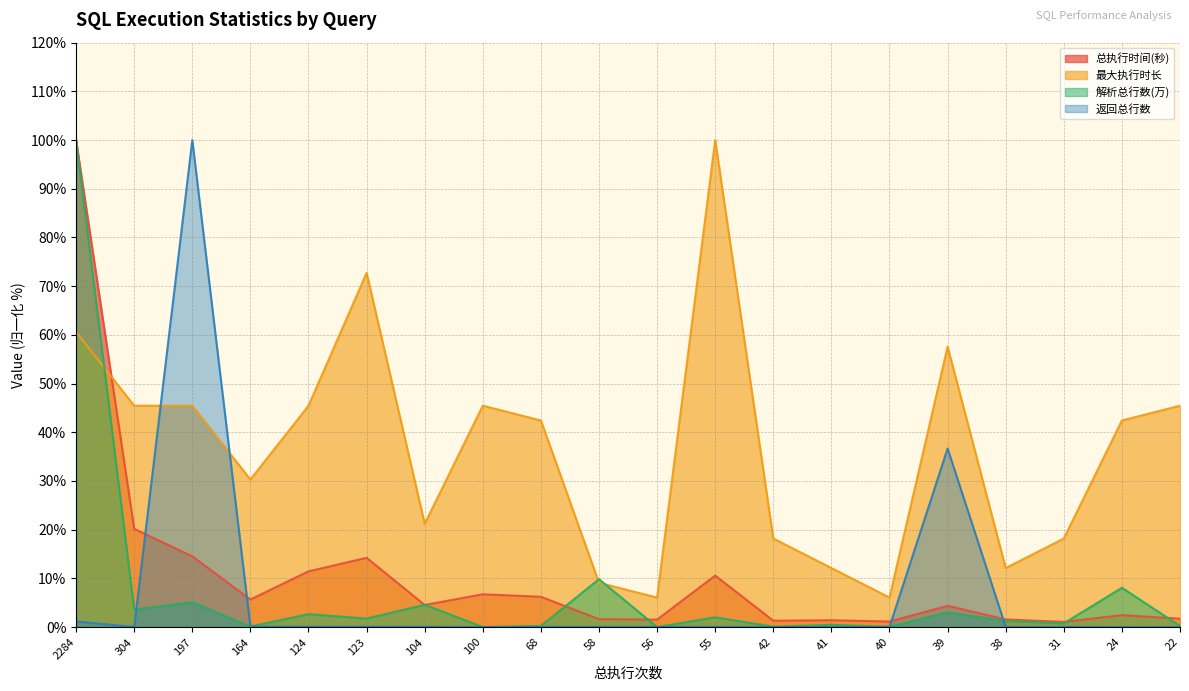

Which series has the largest total across all categories?

最大执行时长